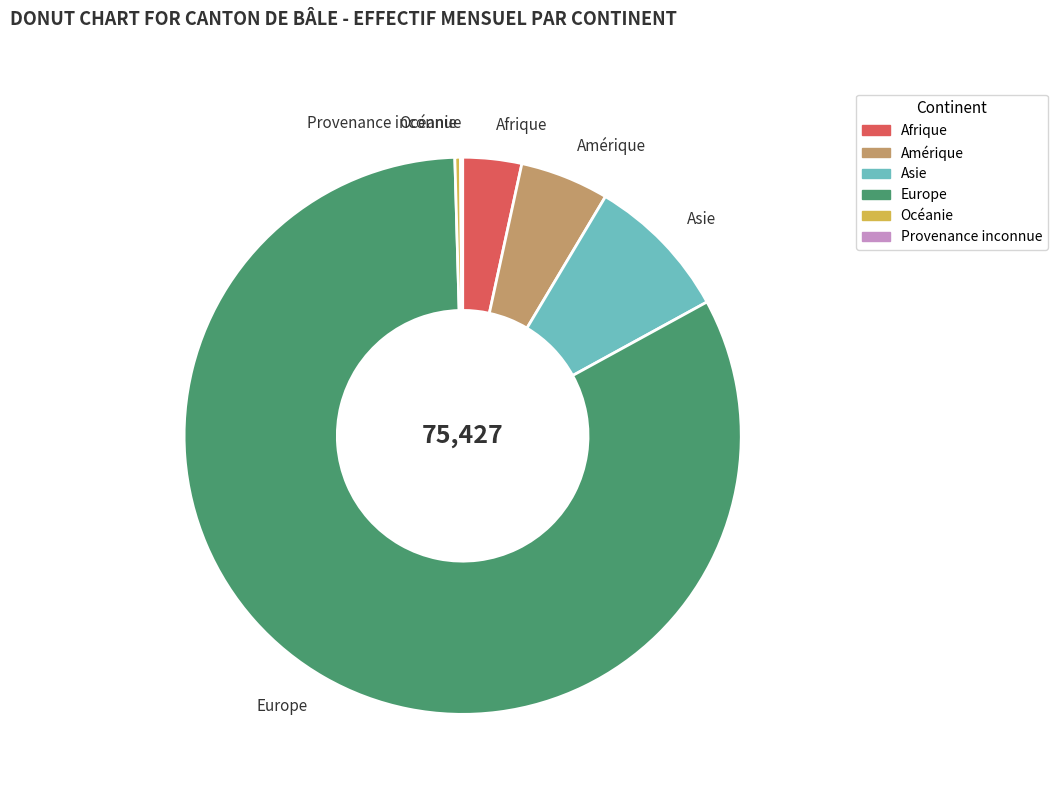

Is it true that Asie is 17% of the pie?

False